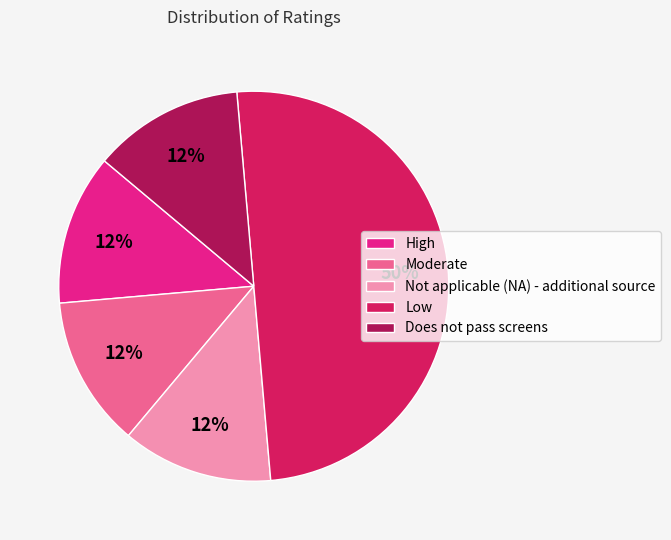

How many segments does this pie chart have?

5